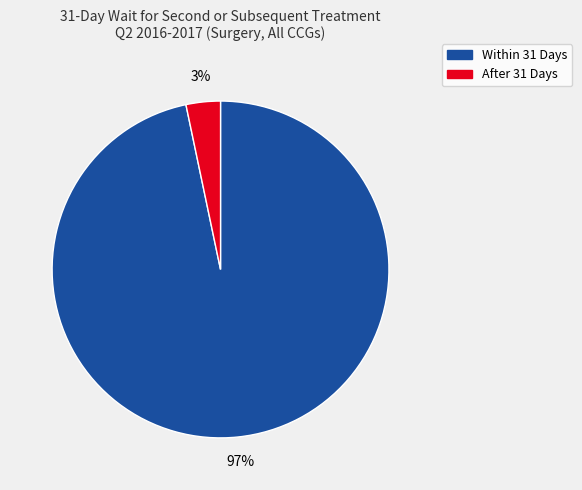

To the nearest percent, what is the combined percentage of Within 31 Days and After 31 Days?

100%